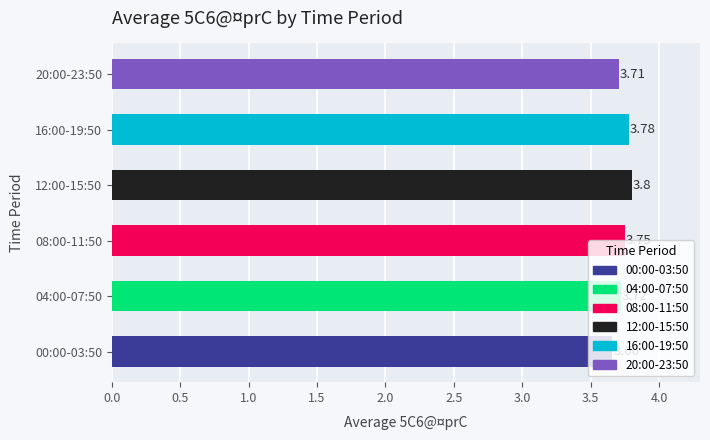

The value at 00:00-03:50 is 3.7. True or false?

True